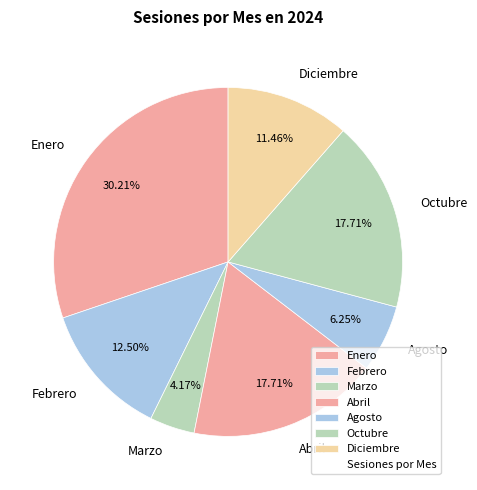

True or false: Diciembre accounts for 11% of the total.

True